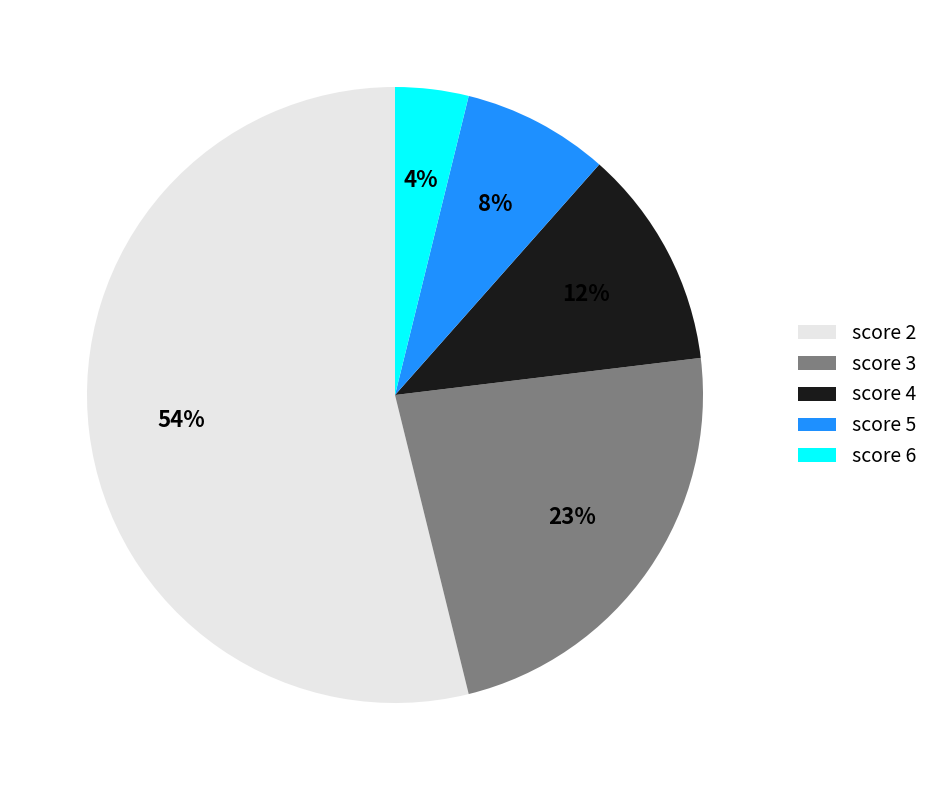

Which category has the smallest portion of the pie?

score 6